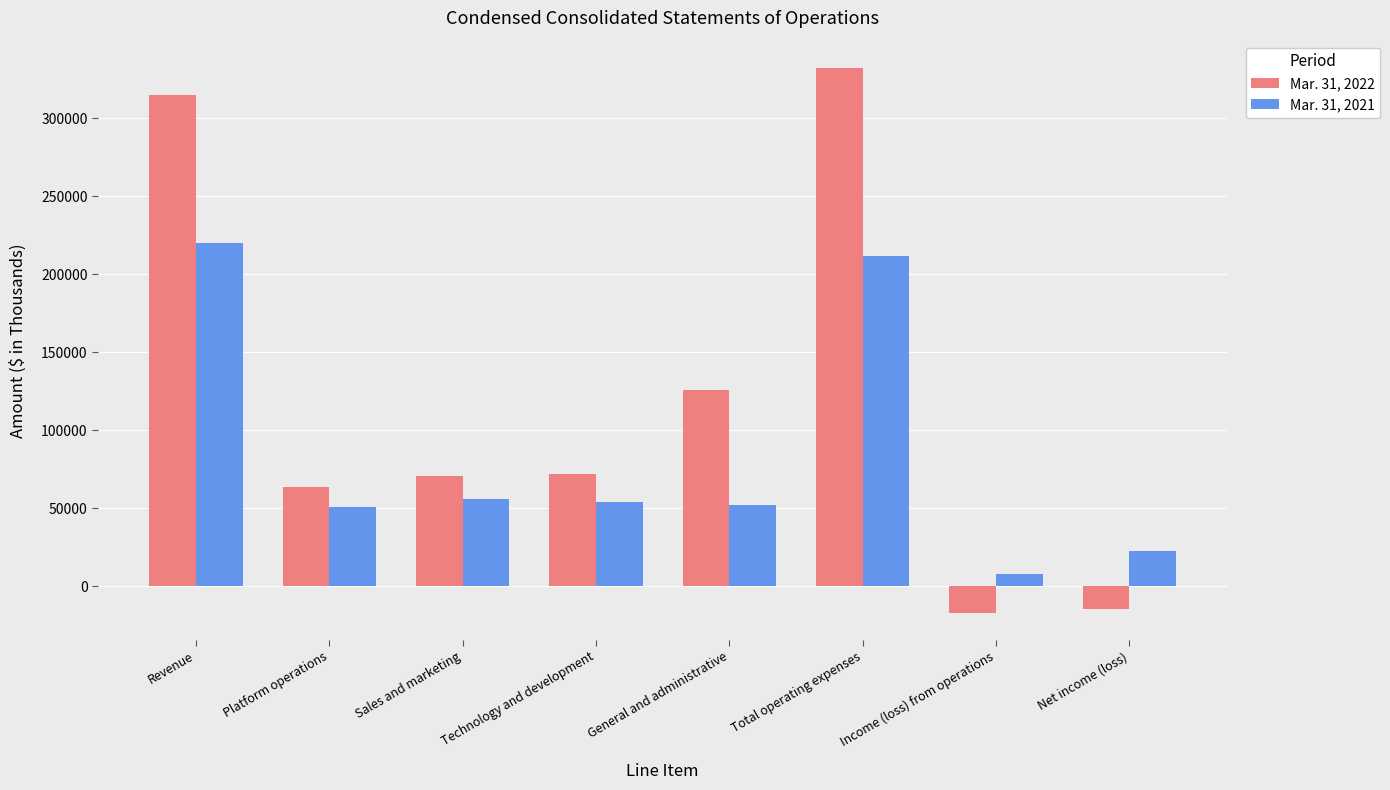

List the series in order of their overall mean, highest first.

Mar. 31, 2022, Mar. 31, 2021